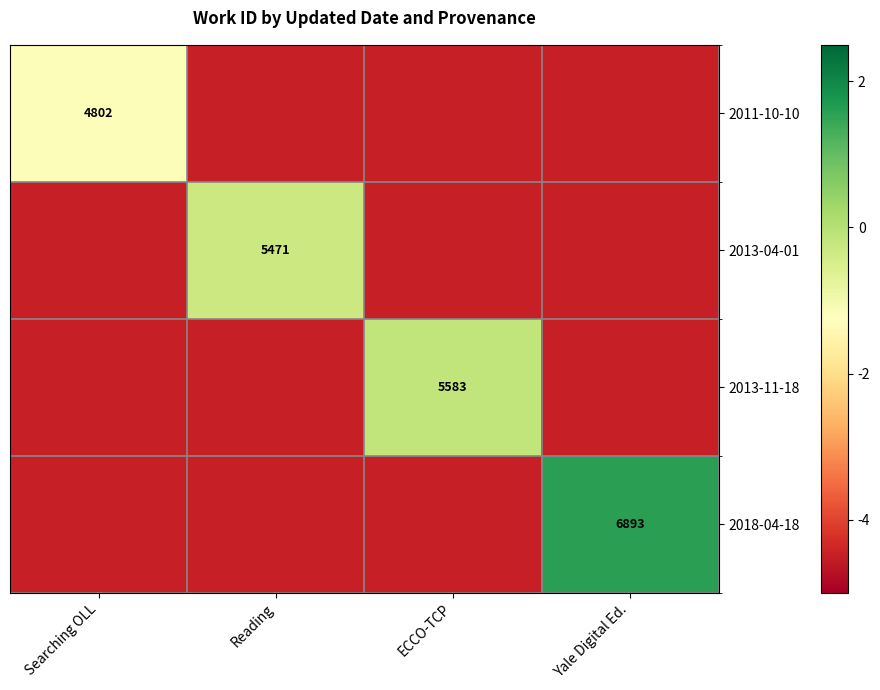

True or false: 2018-04-18 has a value of 6893.0 at Yale Digital Ed..

True